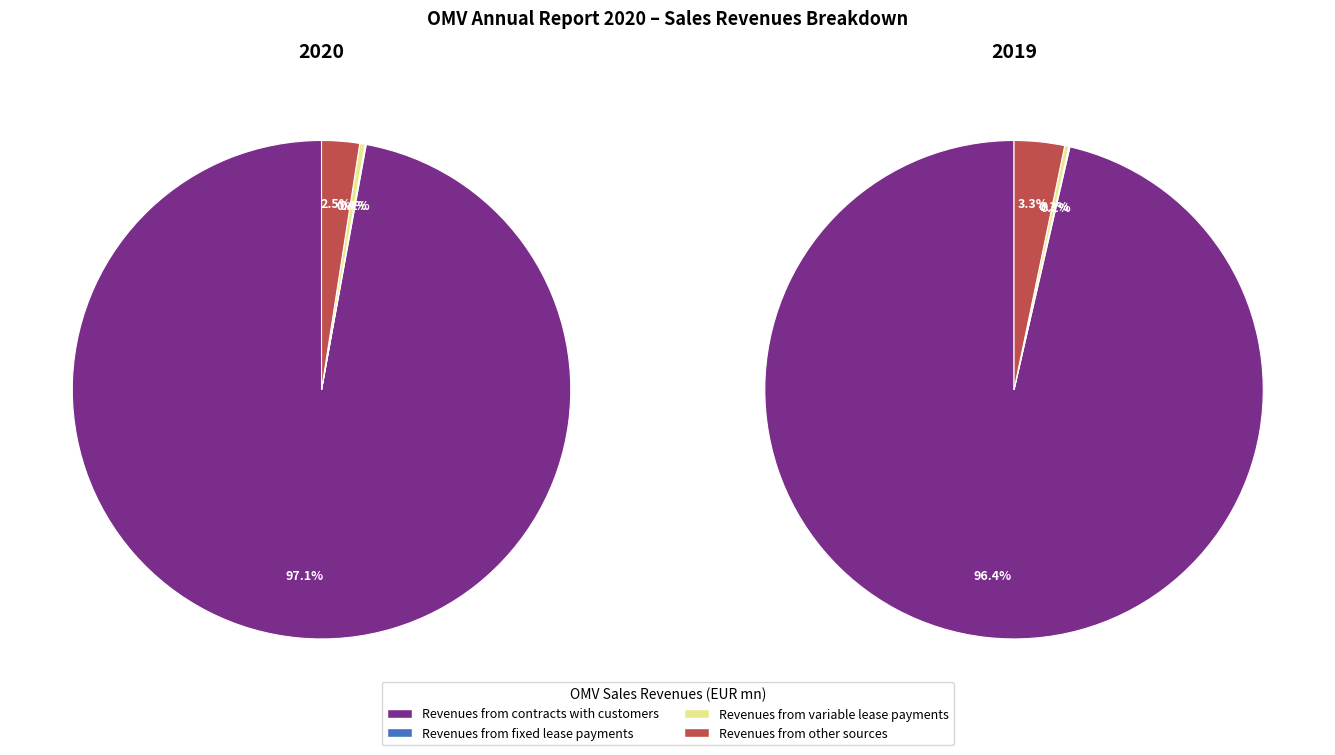

How much of the chart is everything except values_2020?

2.9%